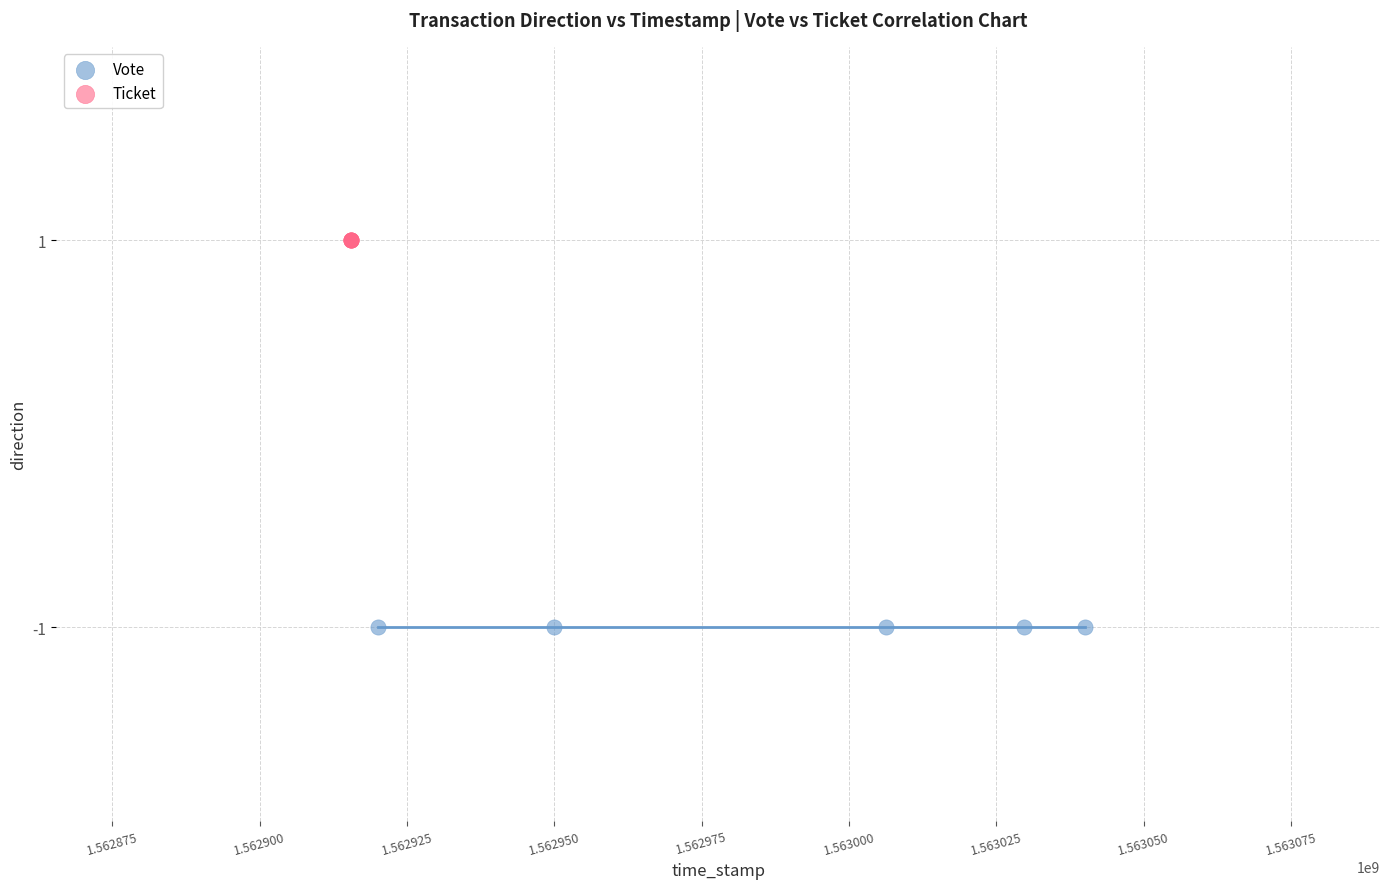

Which series reaches the minimum Y coordinate?

Vote